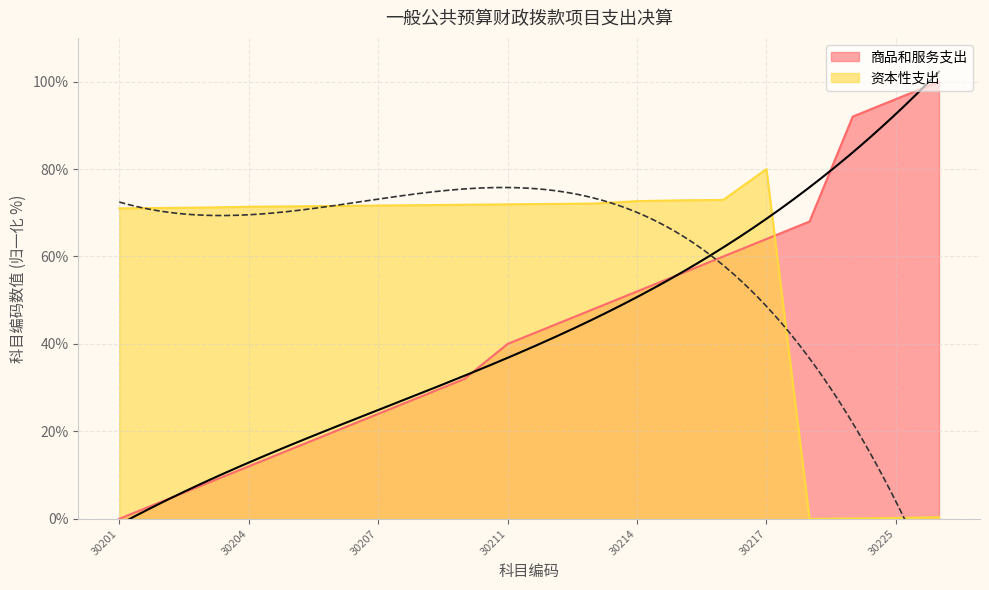

Which has a higher value, 30216 or 30211?

30216